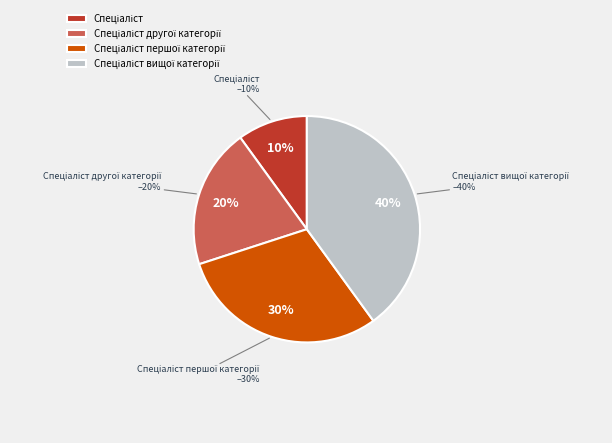

Count the number of slices in the pie.

4